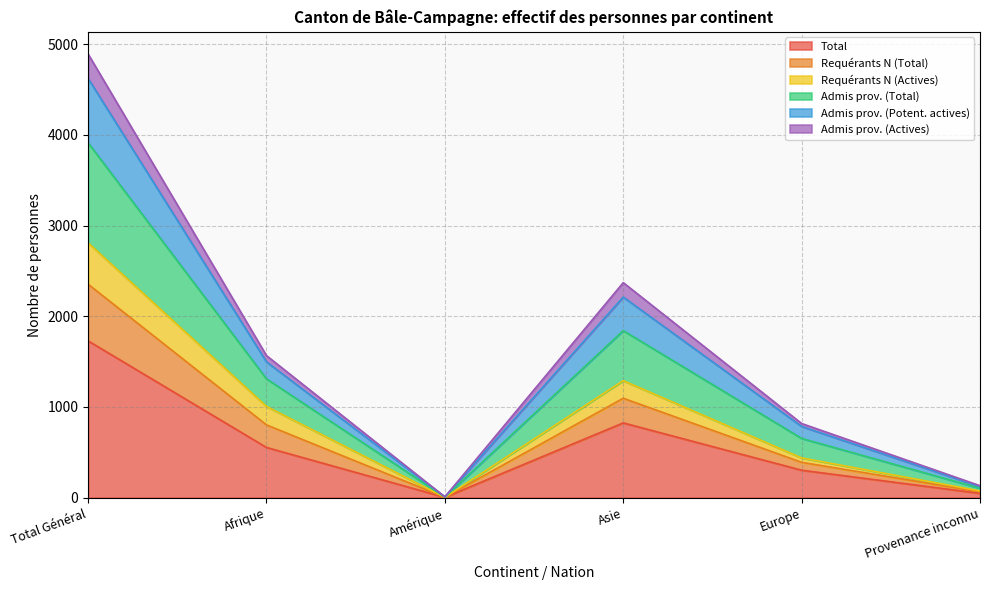

At which label does Total reach its peak?

Total Général